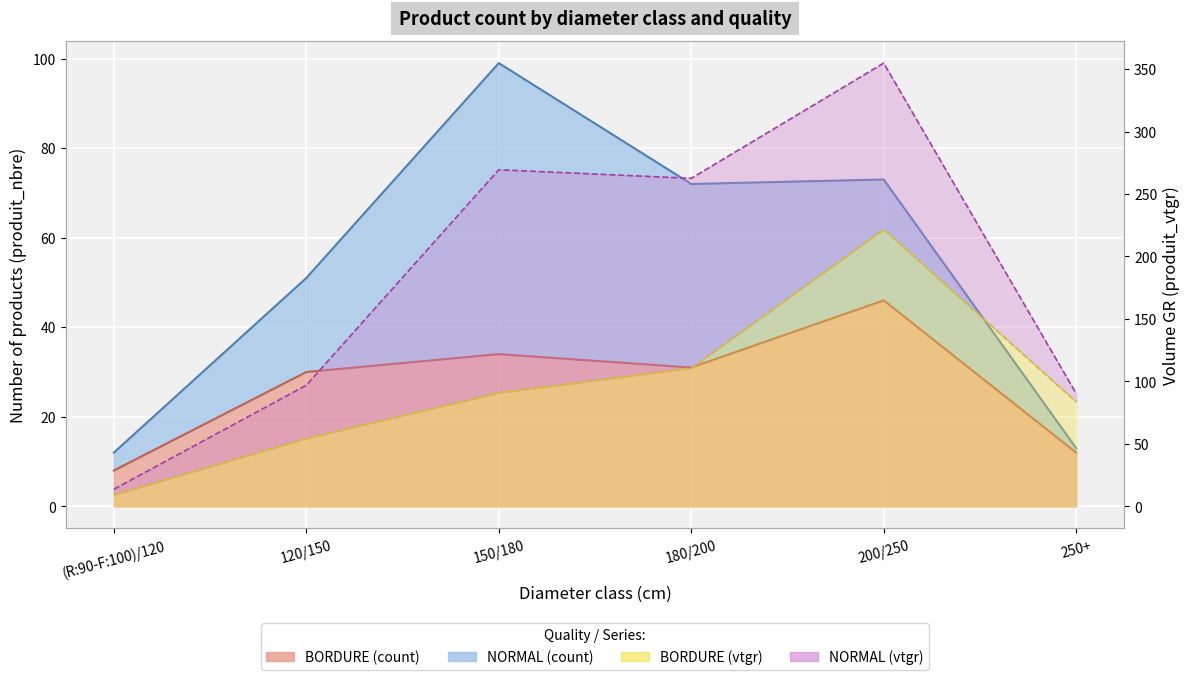

Between 200/250 and 150/180, which is larger?

200/250